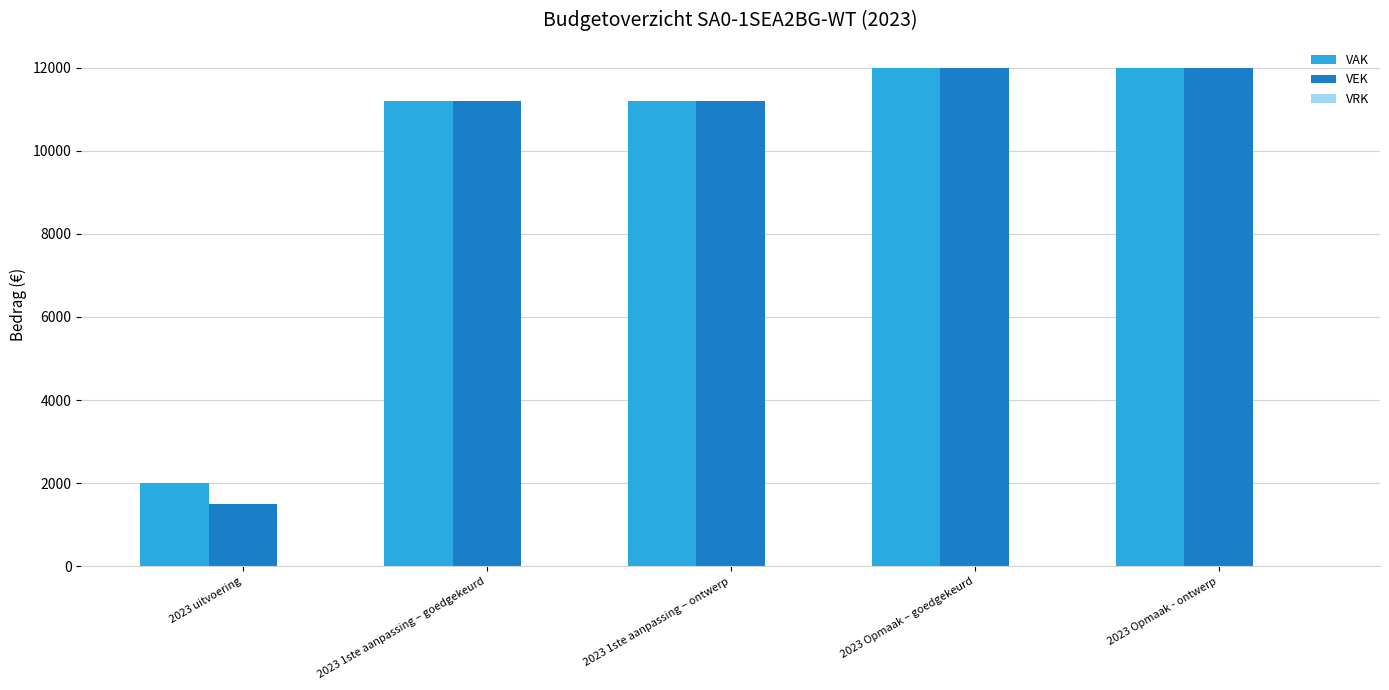

What is the value of the VAK bar at the 2nd from the left?

11192